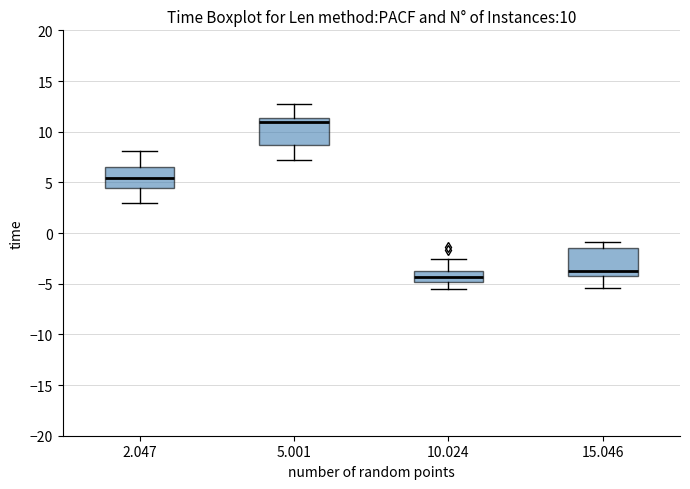

Which box has the highest median line?

5.001